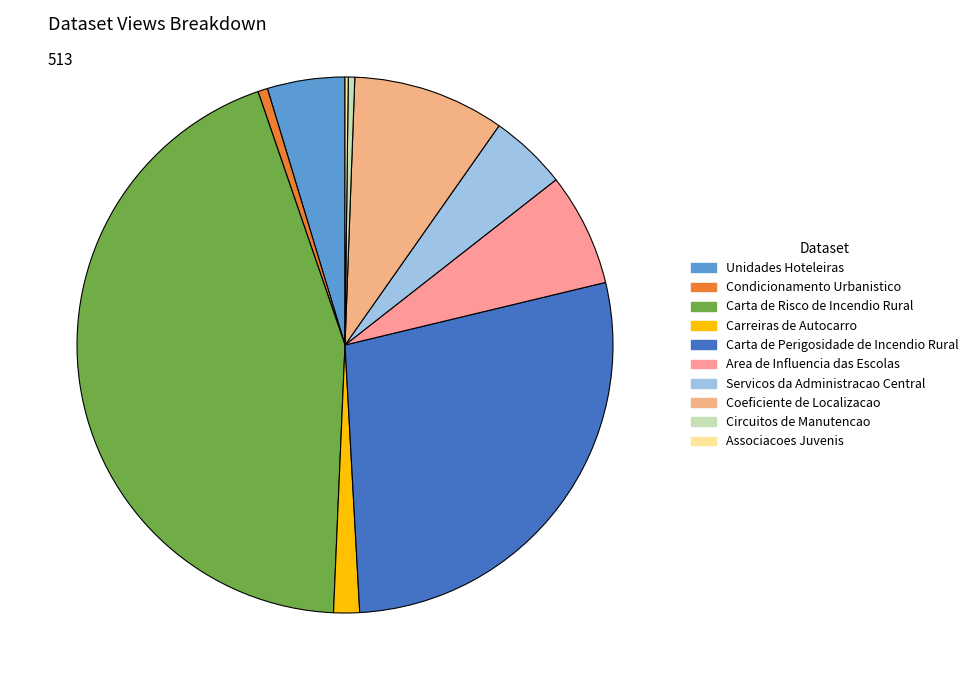

Combined, what portion of the pie is Coeficiente de Localizacao and Unidades Hoteleiras?

13.8%